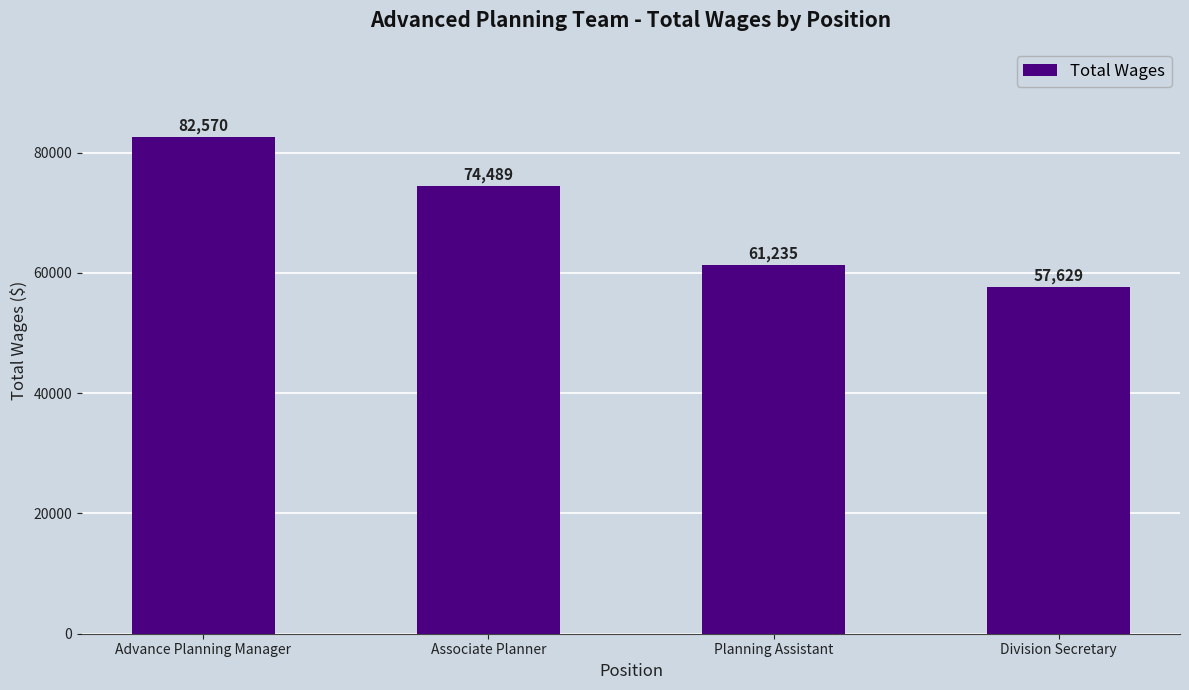

List the labels in order of value, largest first.

Advance Planning Manager, Associate Planner, Planning Assistant, Division Secretary